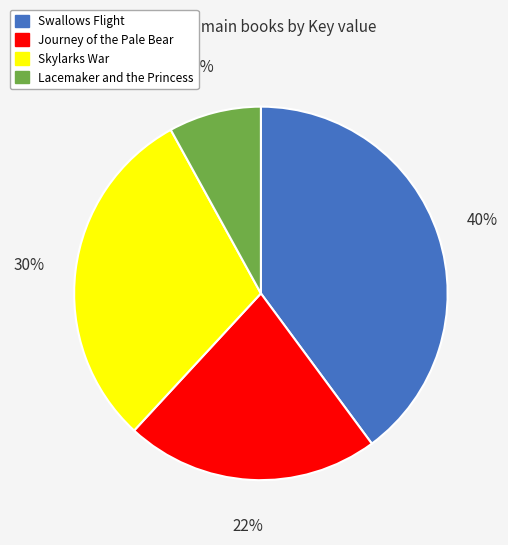

To the nearest percent, what percentage of the pie is Lacemaker and the Princess?

8%